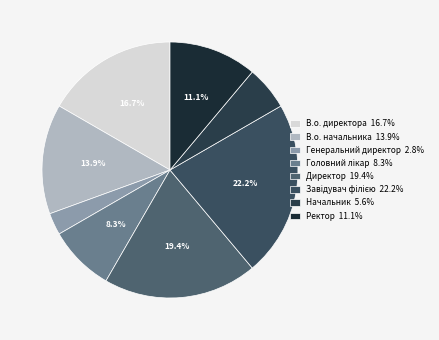

To the nearest percent, what is the average slice percentage?

12%